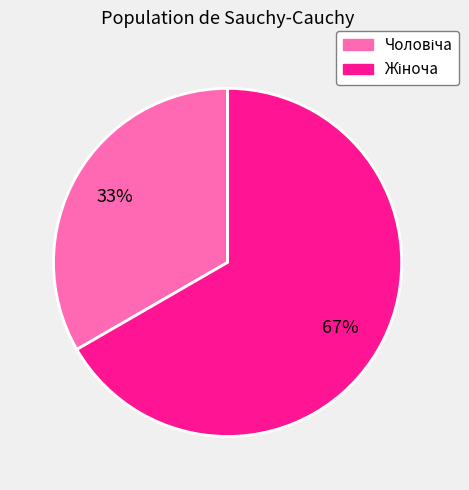

Is there any slice that represents more than half of the pie?

Yes